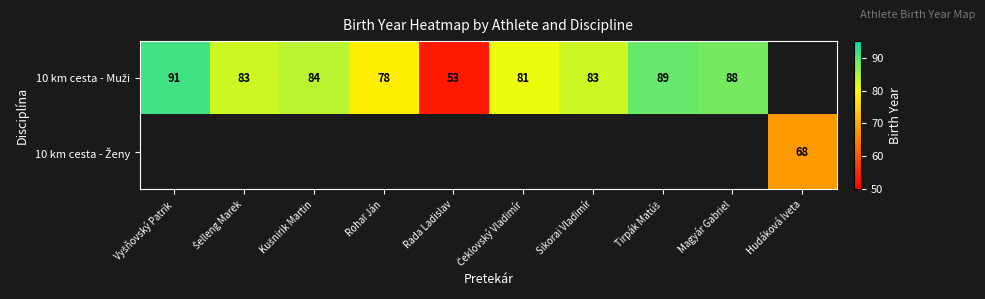

How many values in the 10 km cesta - Muži series are below 84?

5